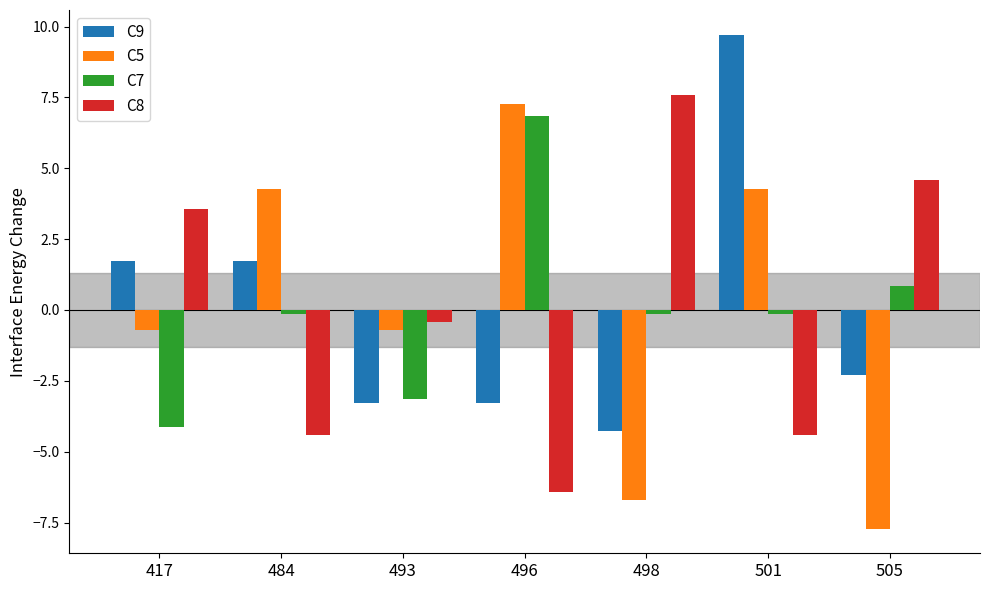

Reading right to left, transcribe all the data shown in this chart.

C9: 505=-2.3	501=9.7	498=-4.3	496=-3.3	493=-3.3	484=1.7	417=1.7
C5: 505=-7.7	501=4.3	498=-6.7	496=7.3	493=-0.7	484=4.3	417=-0.7
C7: 505=0.9	501=-0.1	498=-0.1	496=6.9	493=-3.1	484=-0.1	417=-4.1
C8: 505=4.6	501=-4.4	498=7.6	496=-6.4	493=-0.4	484=-4.4	417=3.6